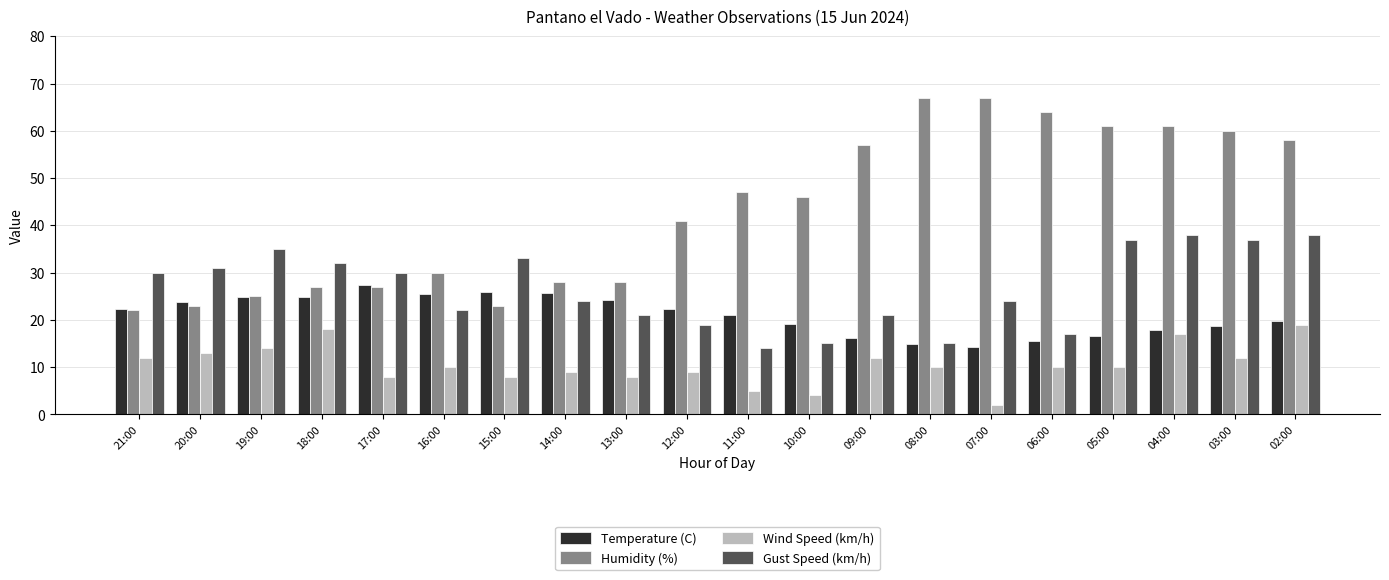

What is the label of the 17th bar from the left?

05:00